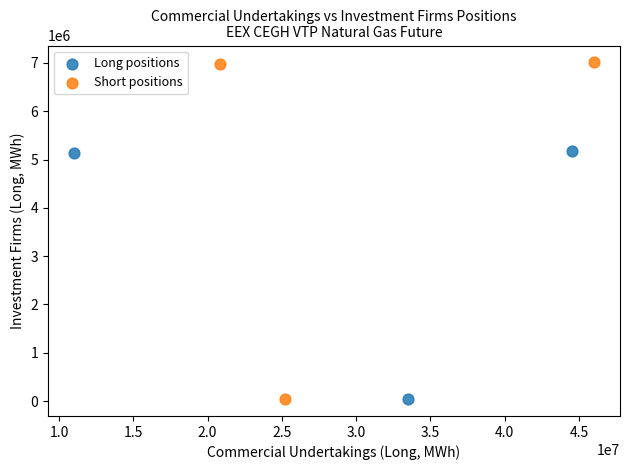

Which series has the largest Y range (max minus min)?

Short positions